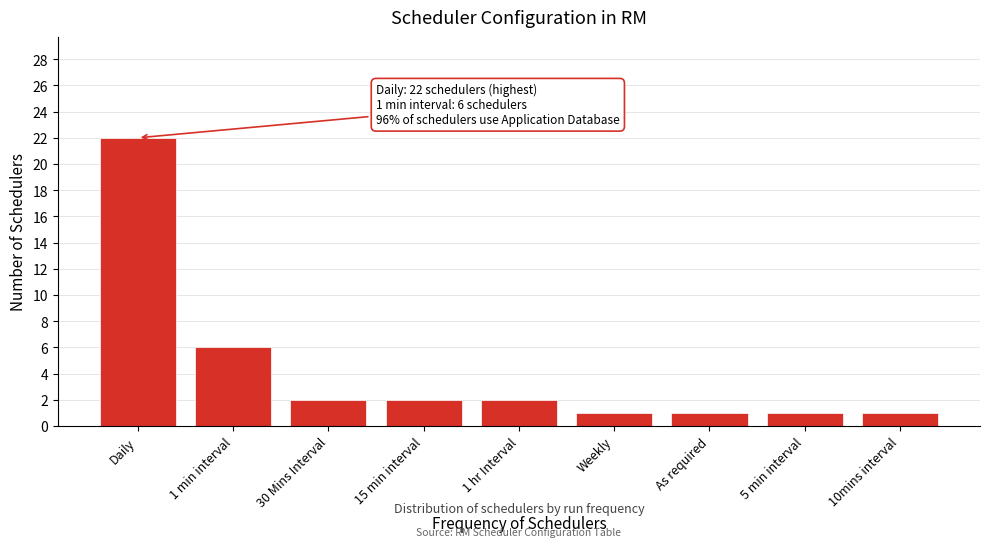

Reading right to left, transcribe all the data shown in this chart.

1	1	1	1	2	2	2	6	22